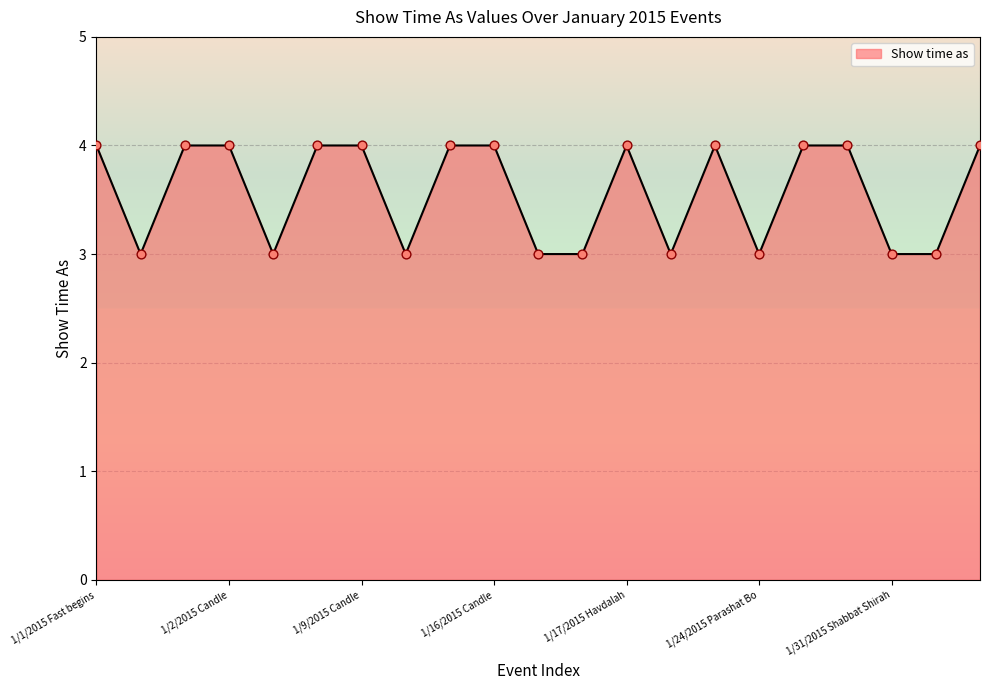

What is the smallest value displayed?

3